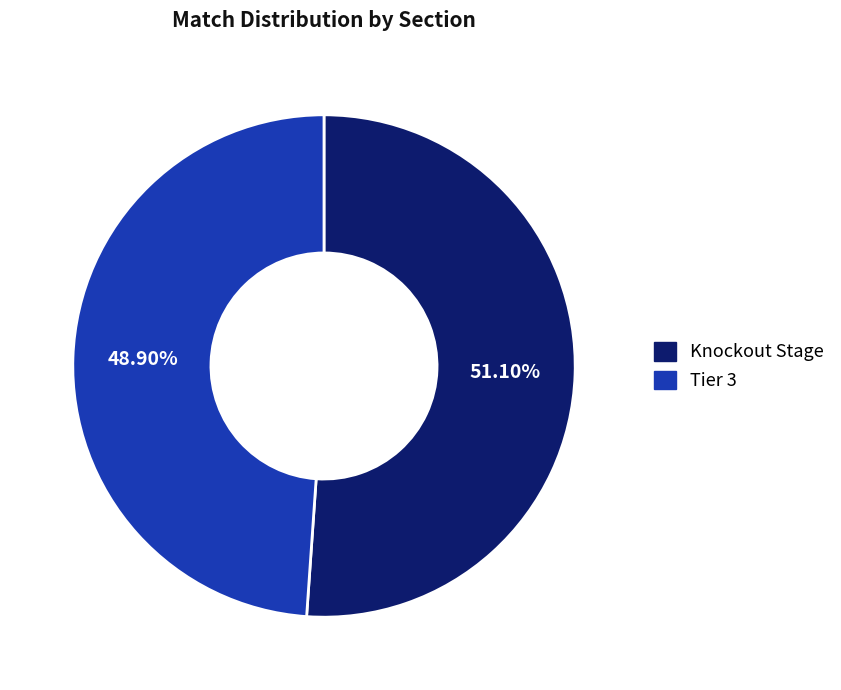

How many segments does this pie chart have?

2